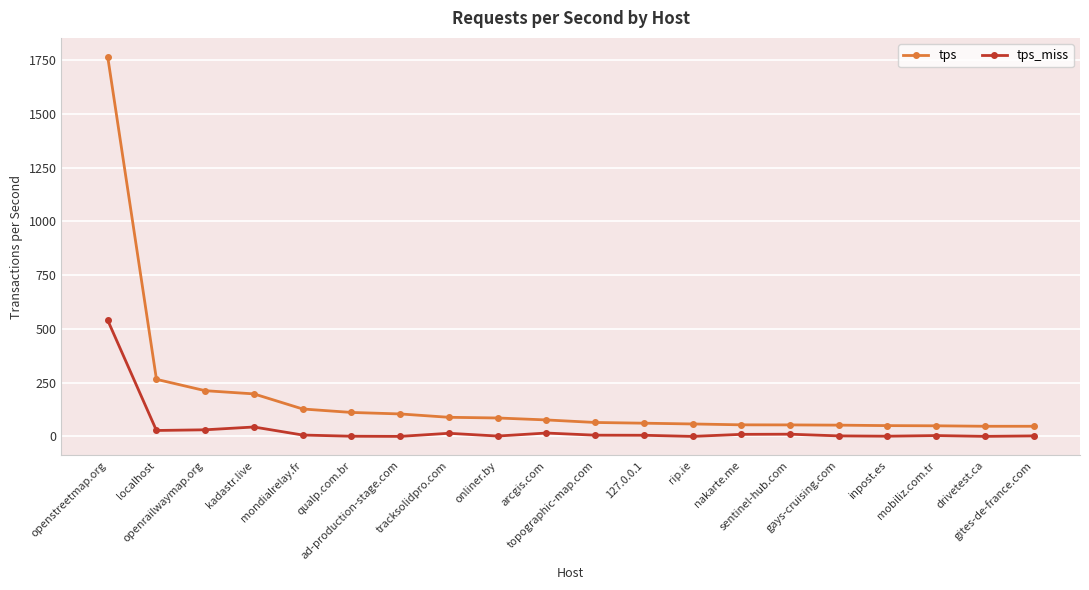

Which series has the largest range (max minus min)?

tps